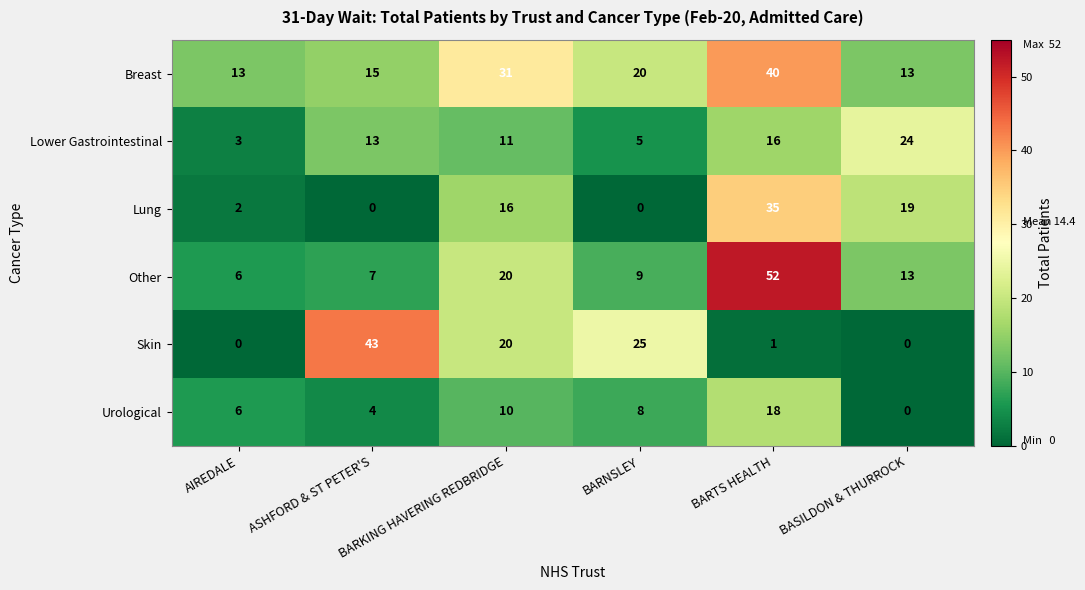

Is it true that Urological equals 13 at BARNSLEY?

False